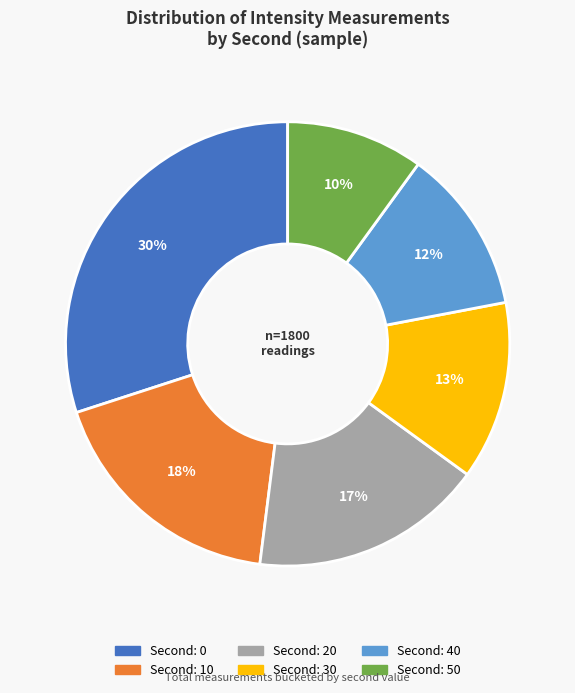

Is there any slice that represents more than half of the pie?

No